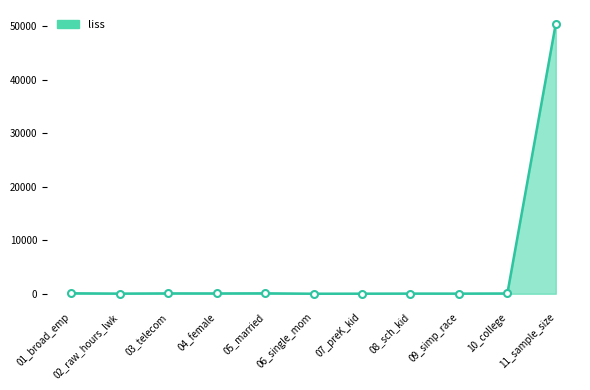

What is the difference between the maximum and minimum values?

50488